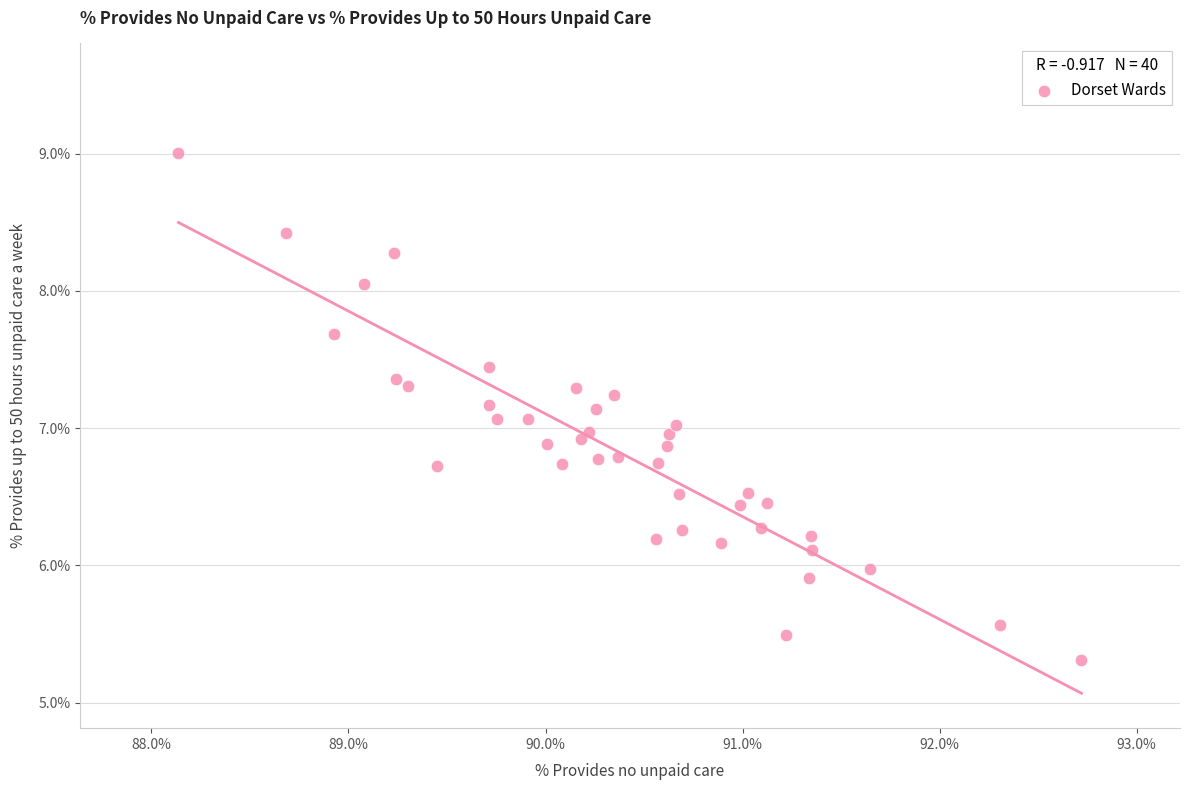

What is the range of X values (max minus min)?

4.6